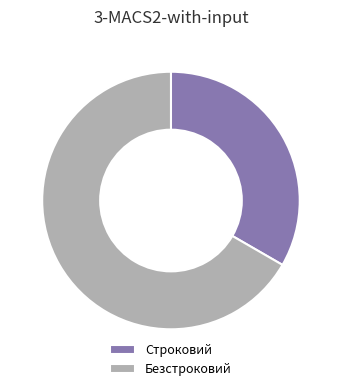

Is the sum of Строковий and Безстроковий greater than half?

Yes